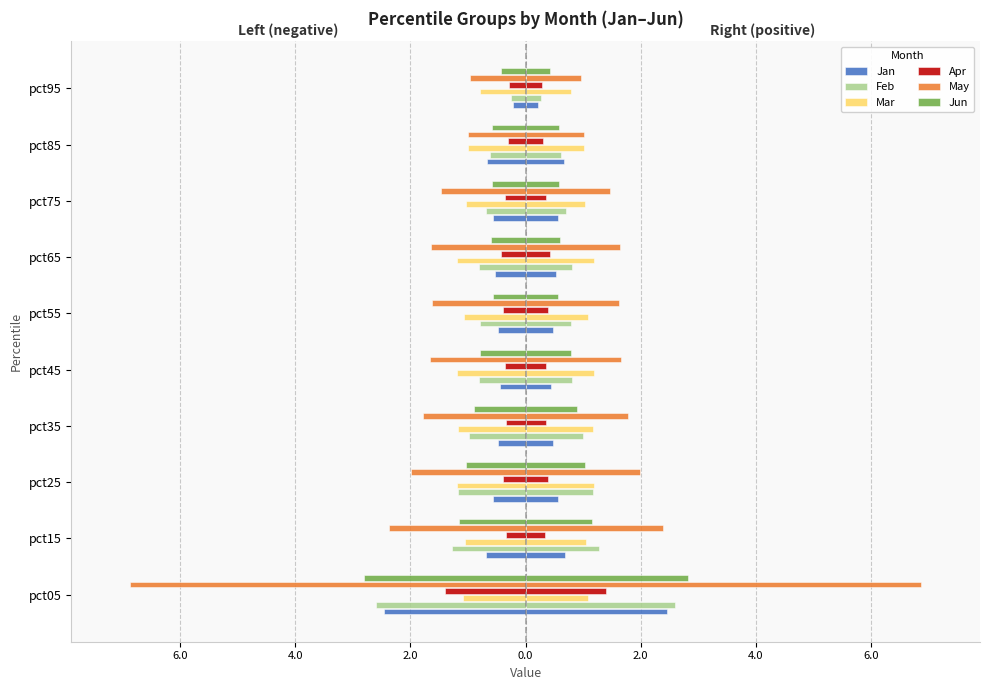

What value does the Apr series have at pct45?

-0.4